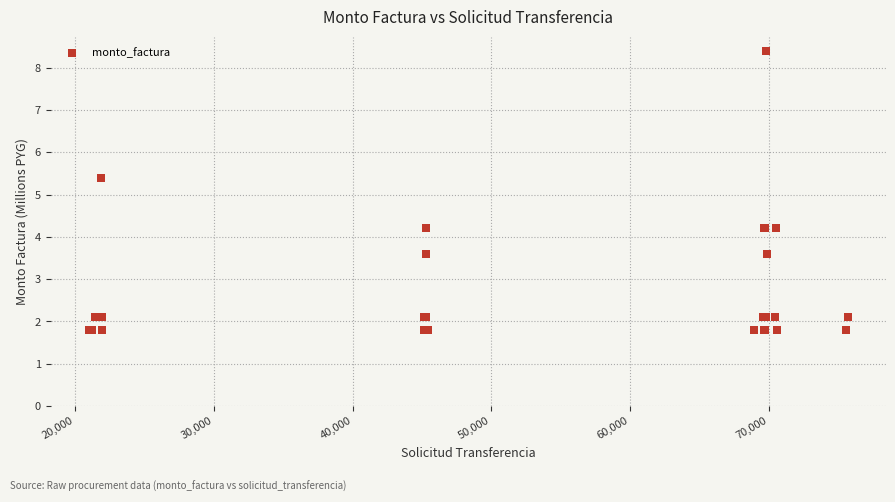

What Y value in the scatter plot is closest to 5?

5.4